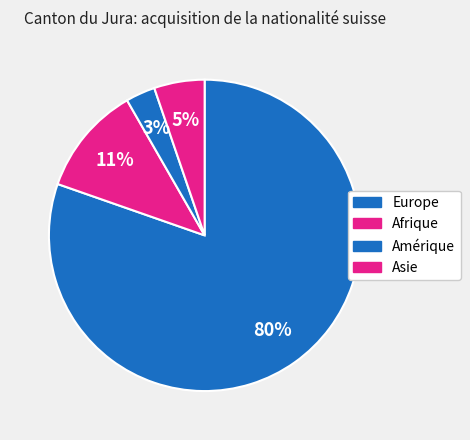

What percentage is the Amérique slice, to the nearest percent?

3%